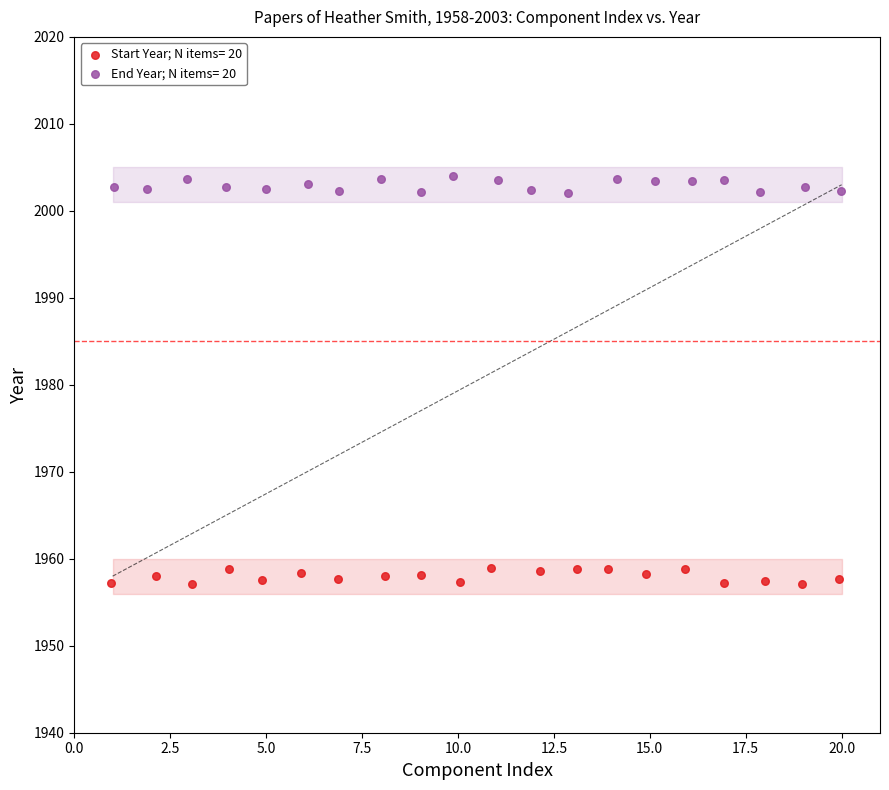

Which series contains the lowest Y value?

Start Year; N items= 20